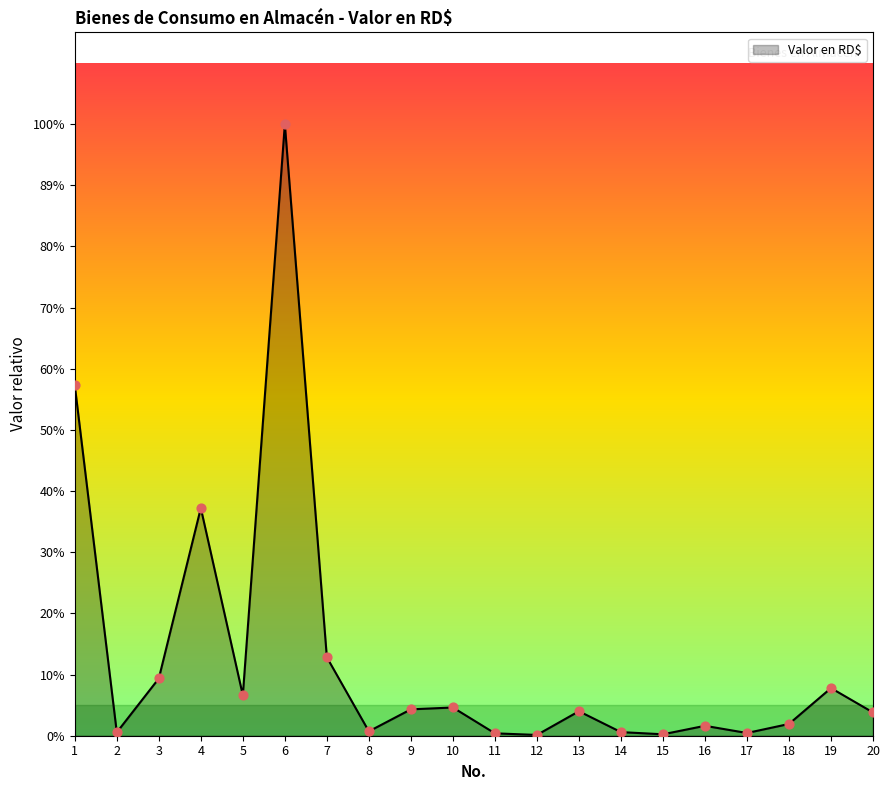

What is the change in value from 9 to 11?

-15032.7